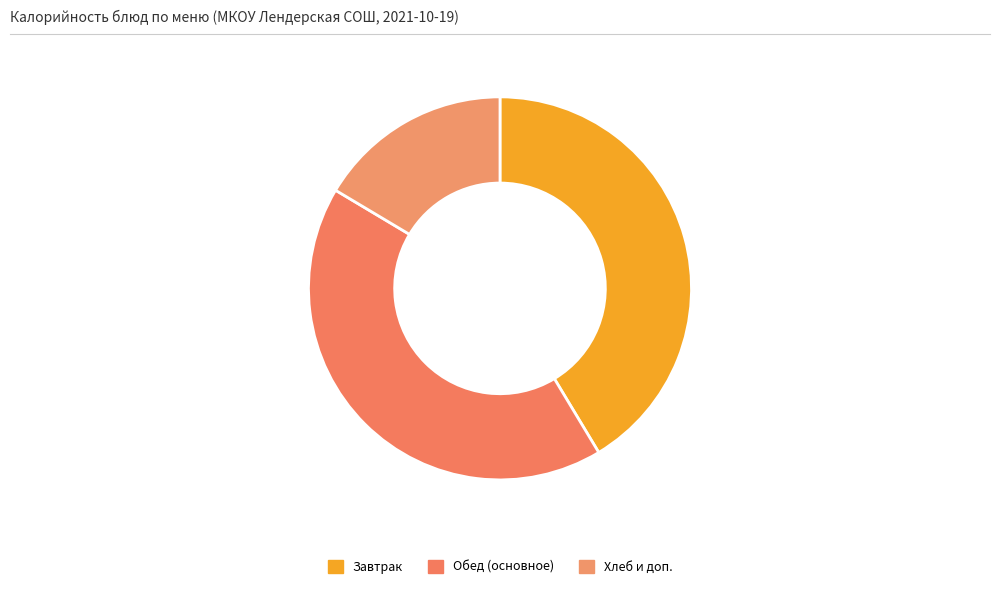

Count the number of slices in the pie.

3